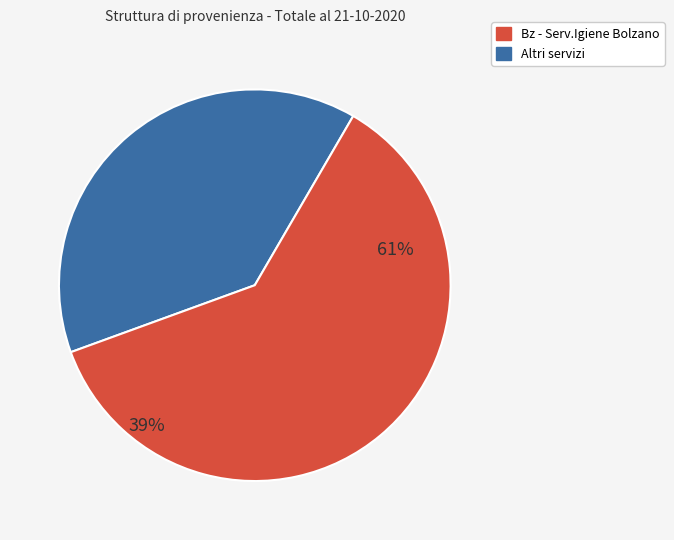

Does any single category account for the majority?

Yes